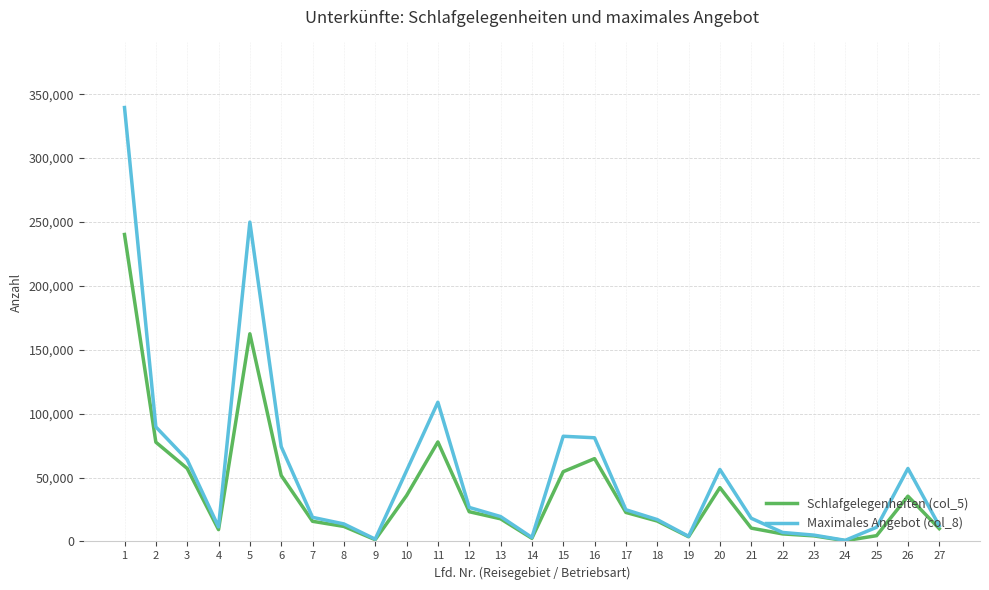

Which label corresponds to the largest value in the chart?

1